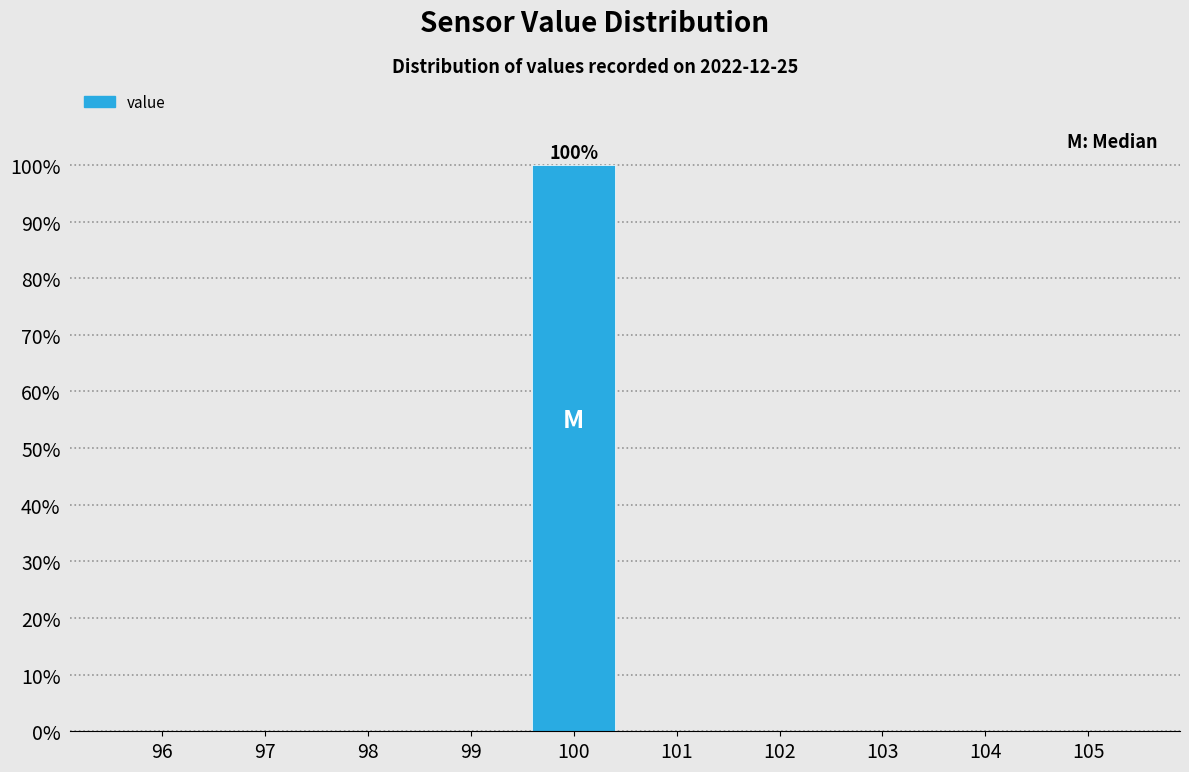

Over which range of the x-axis is the bar tallest?

99.5 to 100.5